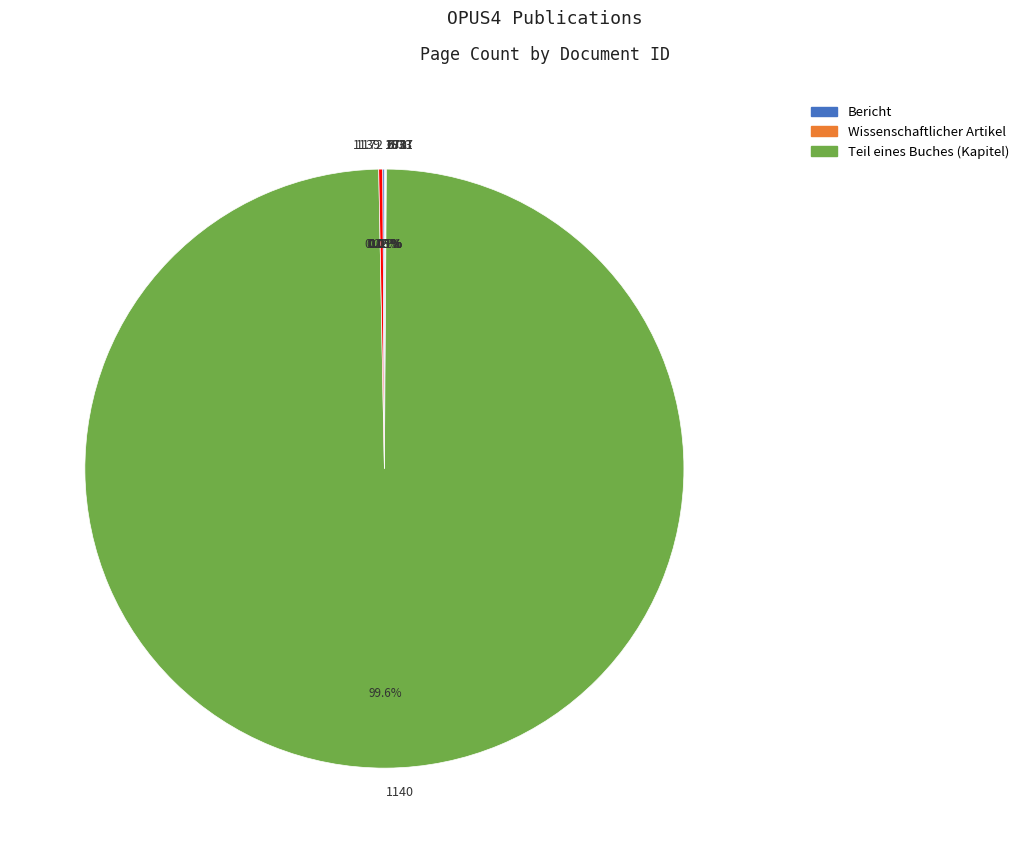

Does 1140 represent more than half of the total?

Yes